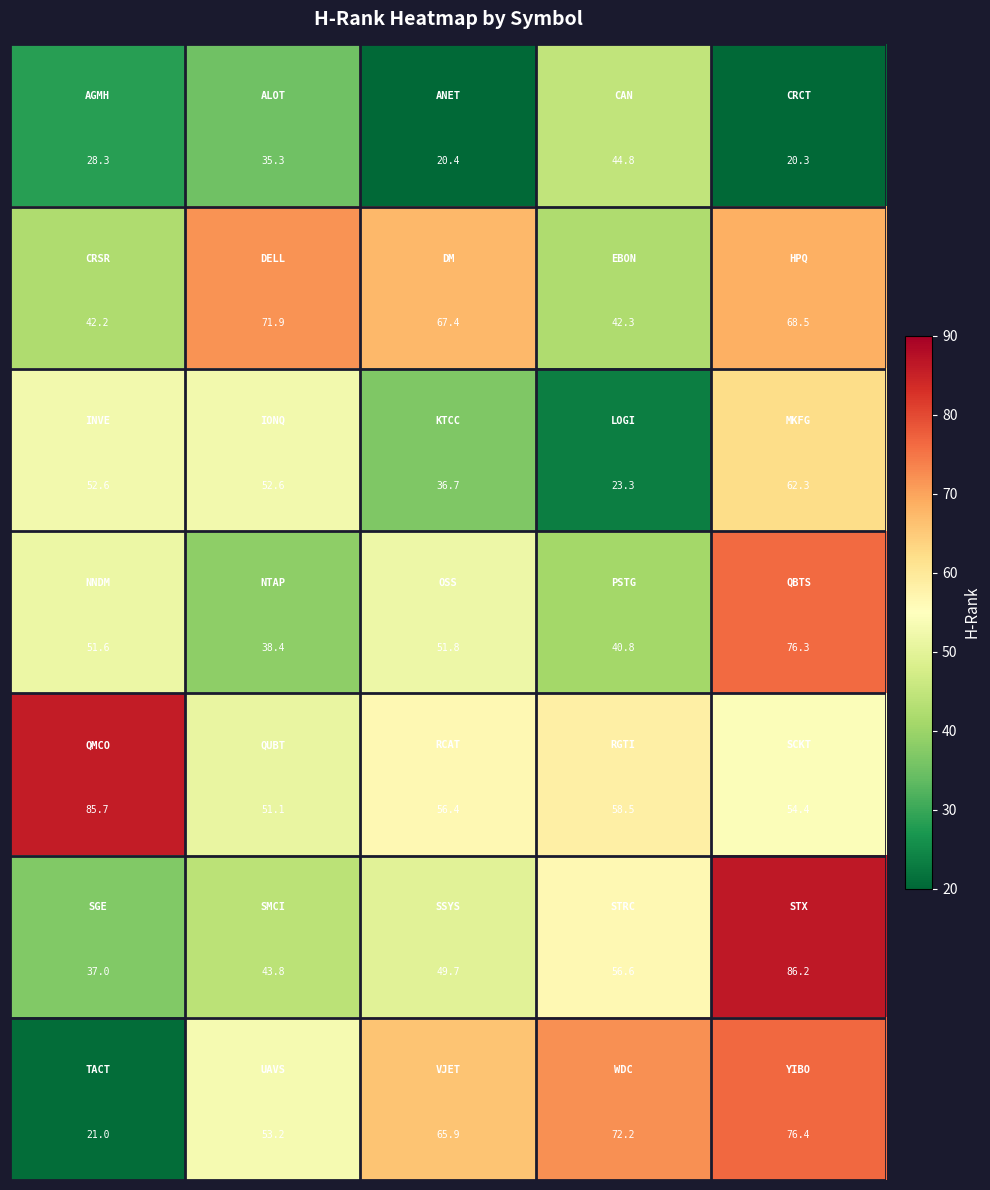

At how many categories does at least one series exceed 44?

5